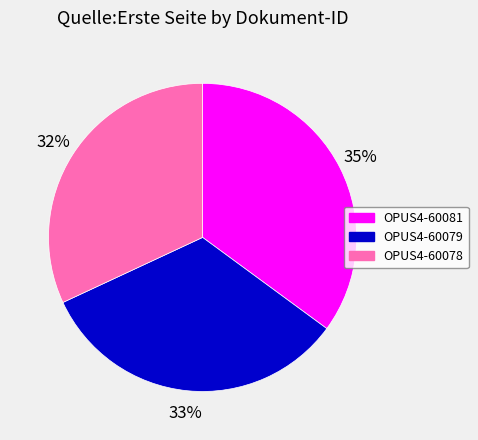

What percentage is the OPUS4-60079 slice, to the nearest percent?

33%